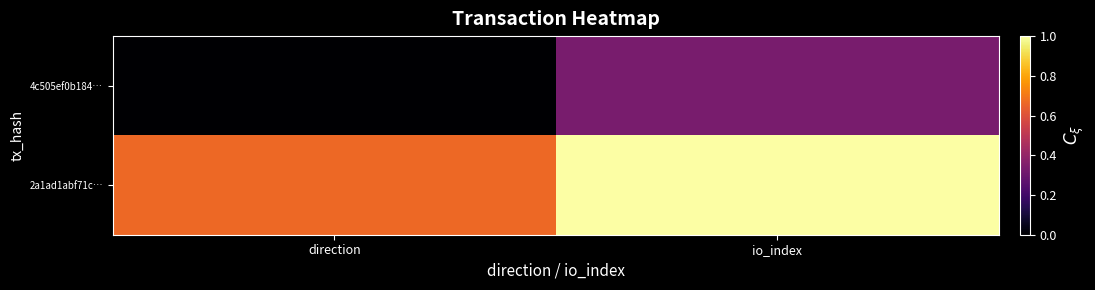

Which series has the largest total across all categories?

2a1ad1abf71c…